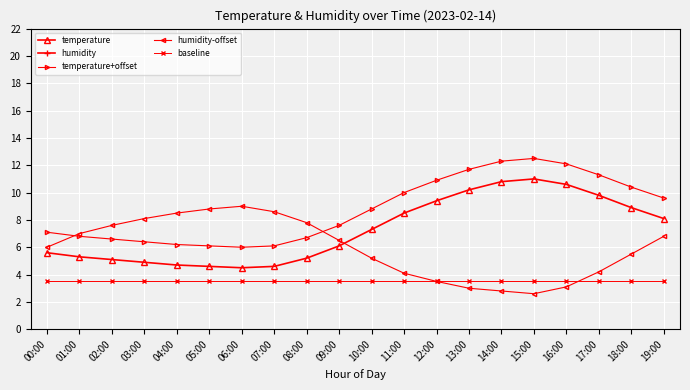

What is the label of the 6th point from the left?

05:00